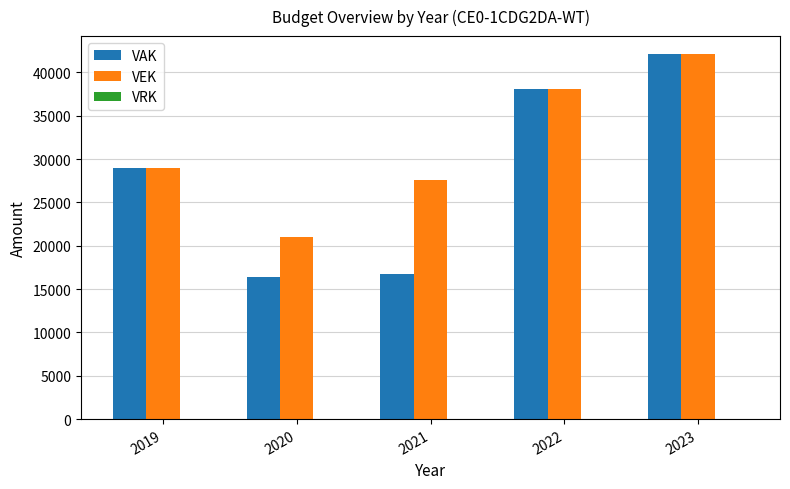

Which series has the widest spread of values?

VAK